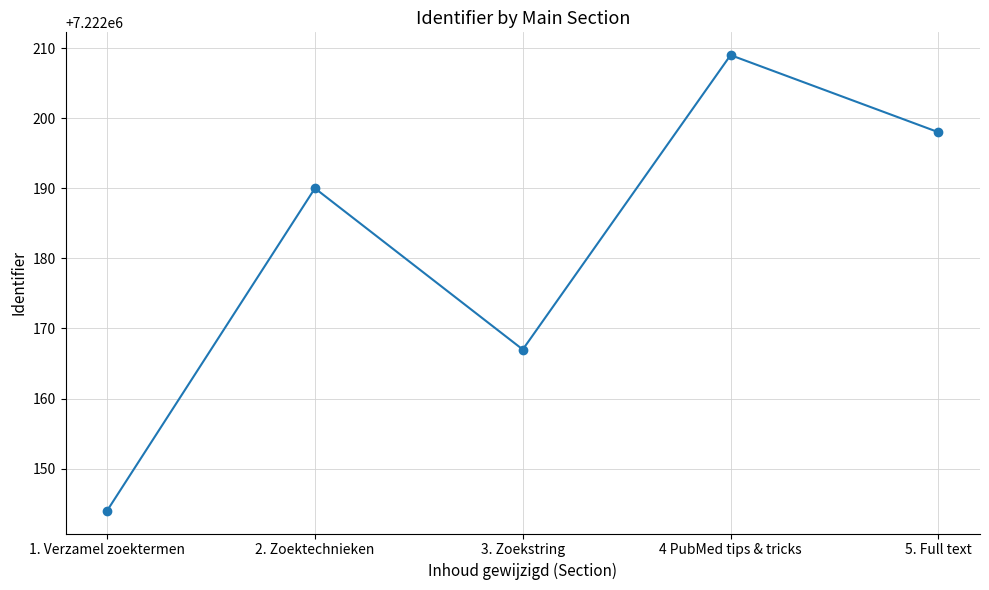

True or false: there are more than 2 points higher than both neighbors.

False